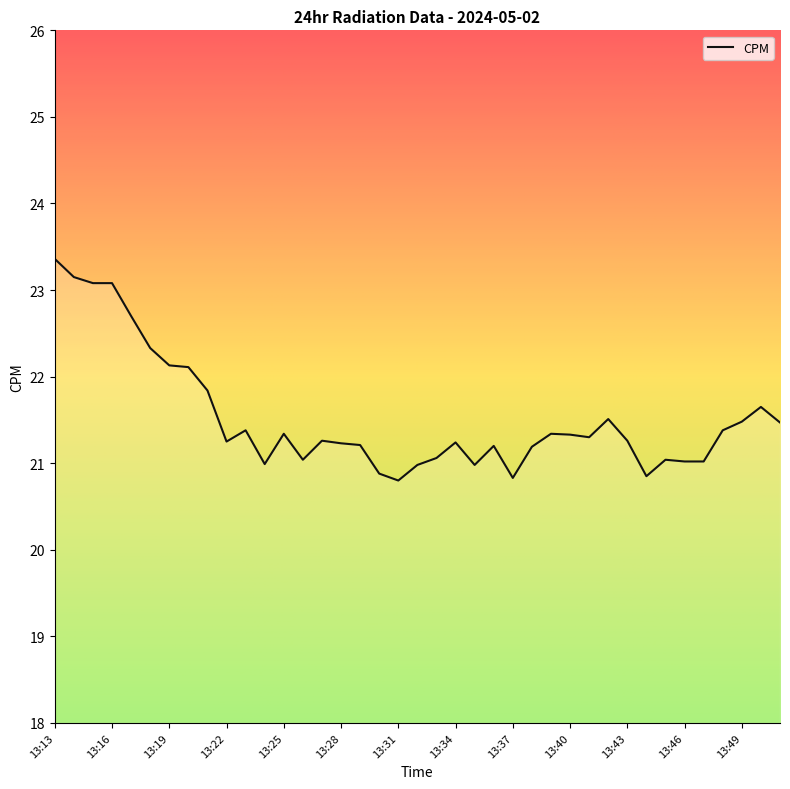

What is the maximum value shown in the chart?

23.4